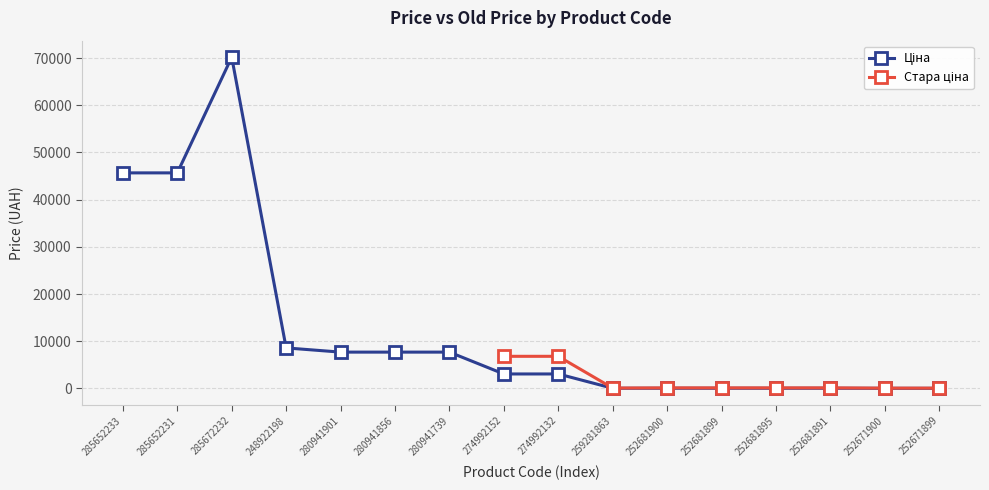

Count the number of values greater than 3059.

9